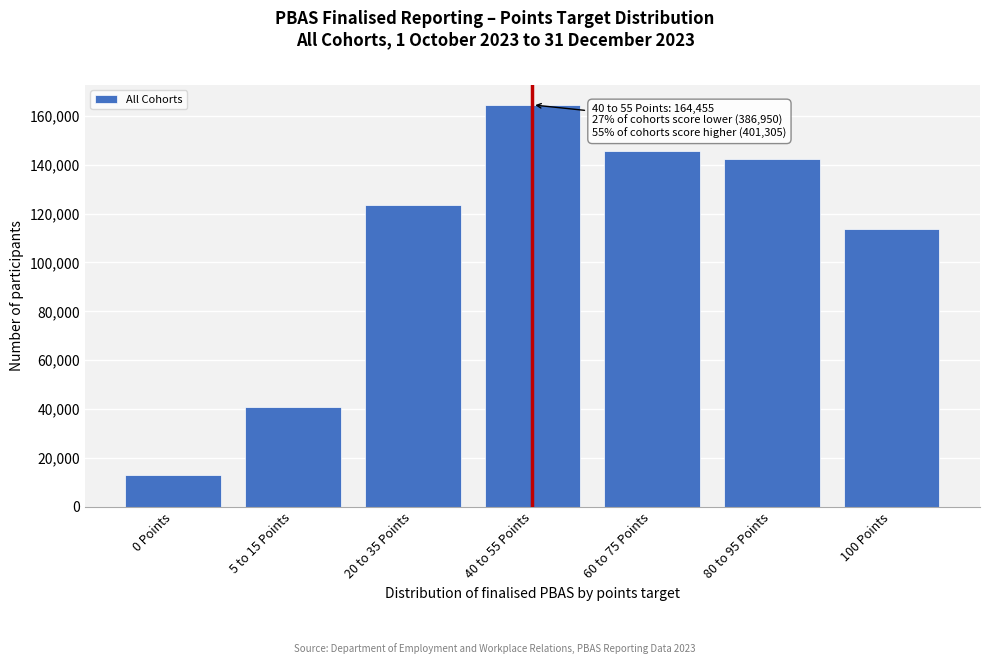

Reading right to left, transcribe all the data shown in this chart.

100 Points=113540	80 to 95 Points=142265	60 to 75 Points=145560	40 to 55 Points=164455	20 to 35 Points=123320	5 to 15 Points=40655	0 Points=12920